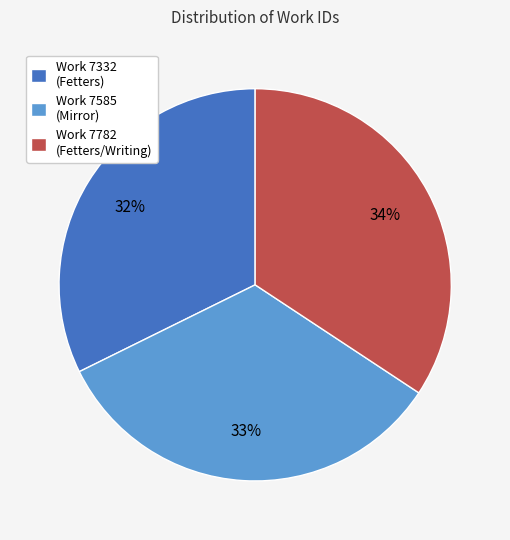

Approximately how many times larger is the value at Work 7332 (Fetters) compared to Work 7585 (Mirror)?

1.0